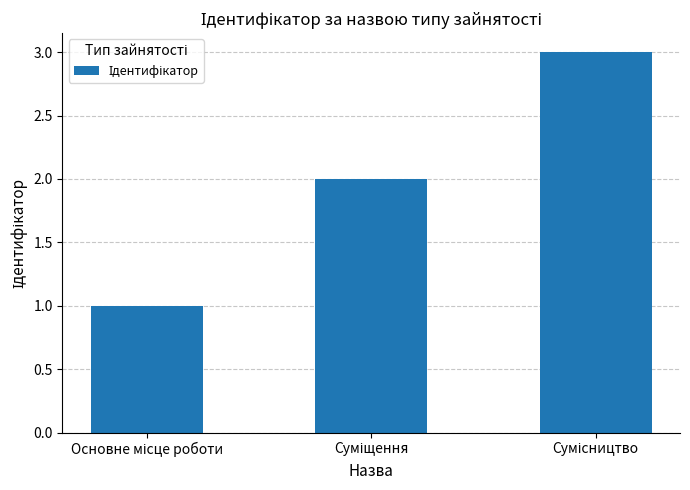

What is the sum of all values?

6